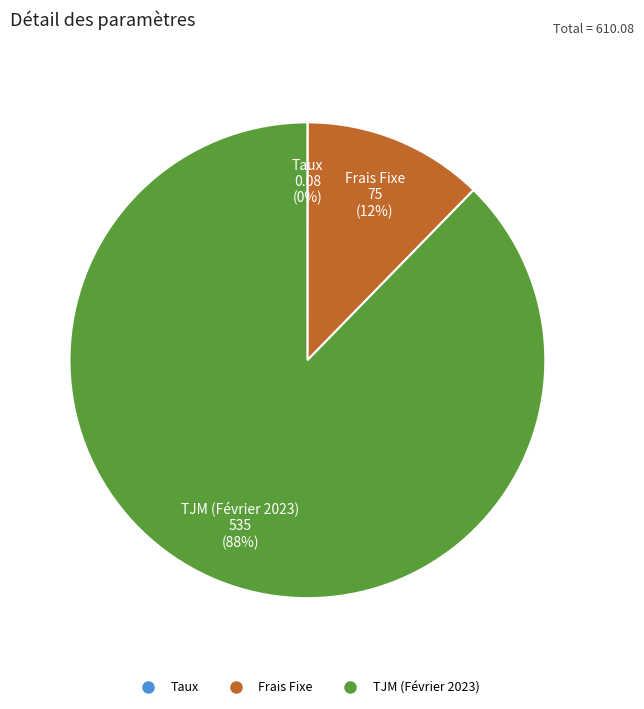

Do Frais Fixe and TJM (Février 2023) together represent more than half of the pie?

Yes